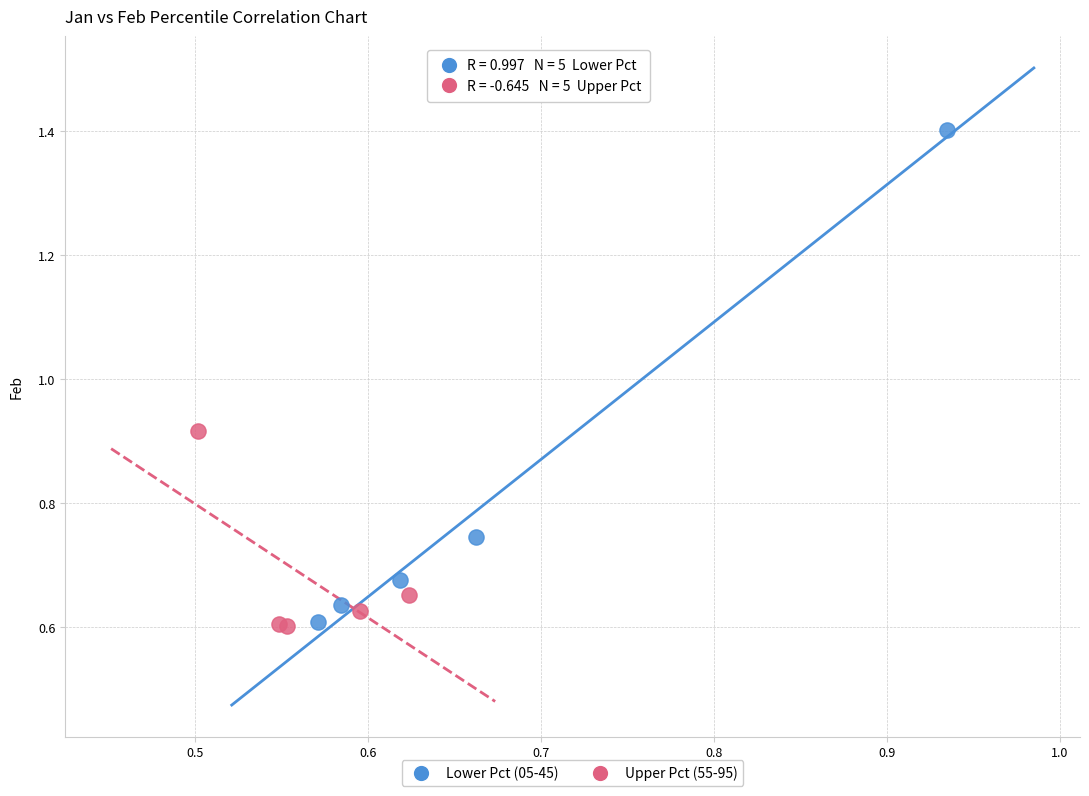

Which series has the widest spread of Y values?

Lower Pct (05-45)